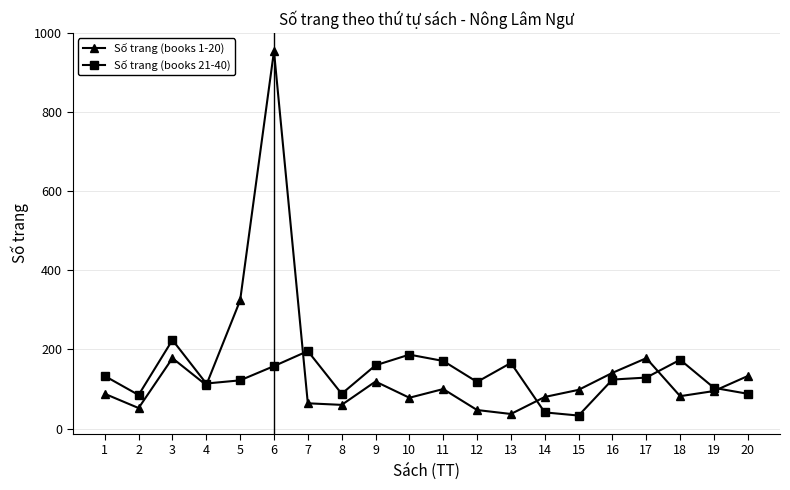

How many values in the Số trang (books 21-40) series are below 129?

10